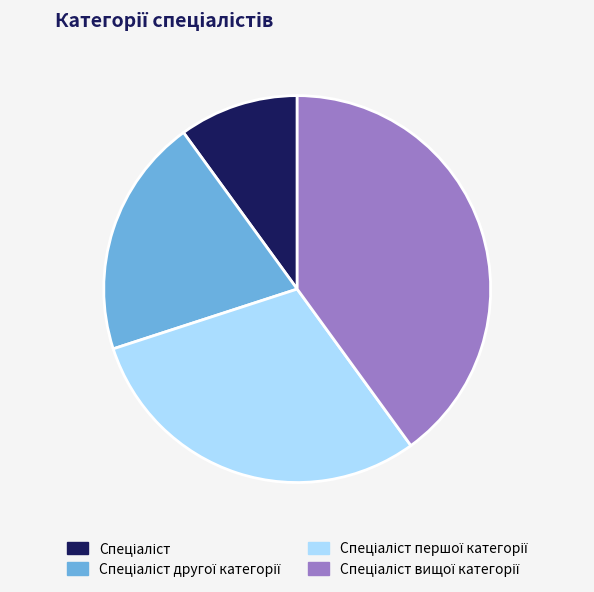

Is there a majority slice in this chart?

No